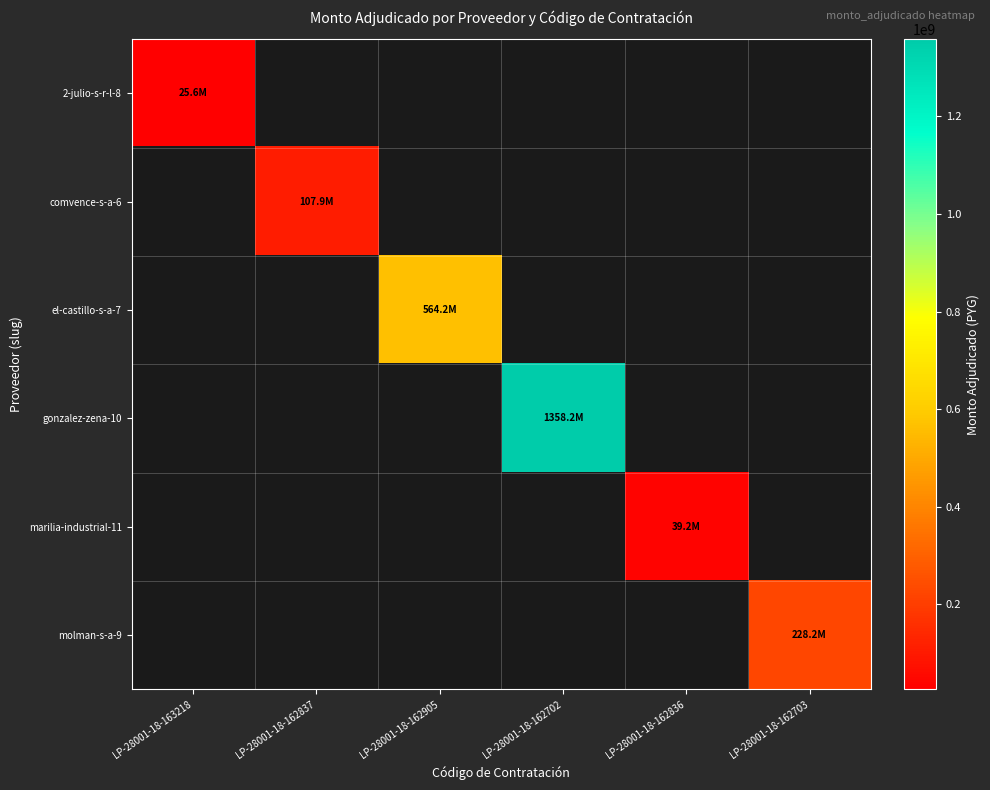

Reading left to right, transcribe all the data shown in this chart.

2-julio-s-r-l-8: LP-28001-18-163218=25650000	LP-28001-18-162837=0	LP-28001-18-162905=0	LP-28001-18-162702=0	LP-28001-18-162836=0	LP-28001-18-162703=0
comvence-s-a-6: LP-28001-18-163218=0	LP-28001-18-162837=107920000	LP-28001-18-162905=0	LP-28001-18-162702=0	LP-28001-18-162836=0	LP-28001-18-162703=0
el-castillo-s-a-7: LP-28001-18-163218=0	LP-28001-18-162837=0	LP-28001-18-162905=564179350	LP-28001-18-162702=0	LP-28001-18-162836=0	LP-28001-18-162703=0
gonzalez-zena-10: LP-28001-18-163218=0	LP-28001-18-162837=0	LP-28001-18-162905=0	LP-28001-18-162702=1358170000	LP-28001-18-162836=0	LP-28001-18-162703=0
marilia-industrial-11: LP-28001-18-163218=0	LP-28001-18-162837=0	LP-28001-18-162905=0	LP-28001-18-162702=0	LP-28001-18-162836=39240000	LP-28001-18-162703=0
molman-s-a-9: LP-28001-18-163218=0	LP-28001-18-162837=0	LP-28001-18-162905=0	LP-28001-18-162702=0	LP-28001-18-162836=0	LP-28001-18-162703=228167500